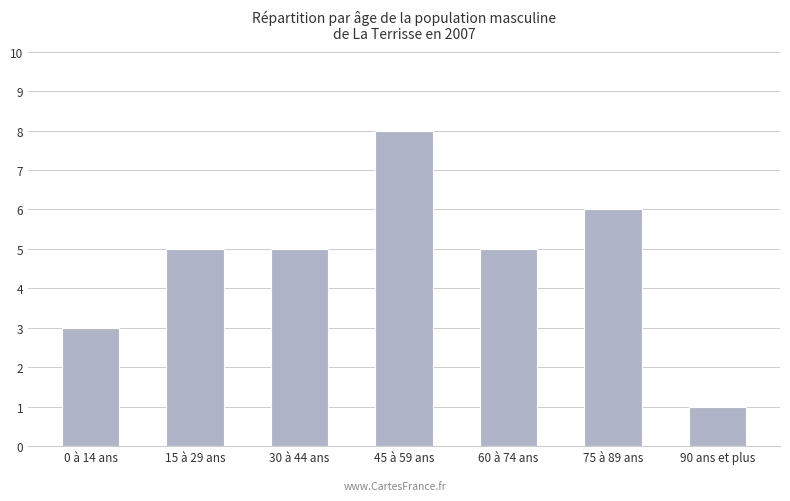

Reading right to left, what are all the values shown in this chart?

90 ans et plus=1	75 à 89 ans=6	60 à 74 ans=5	45 à 59 ans=8	30 à 44 ans=5	15 à 29 ans=5	0 à 14 ans=3